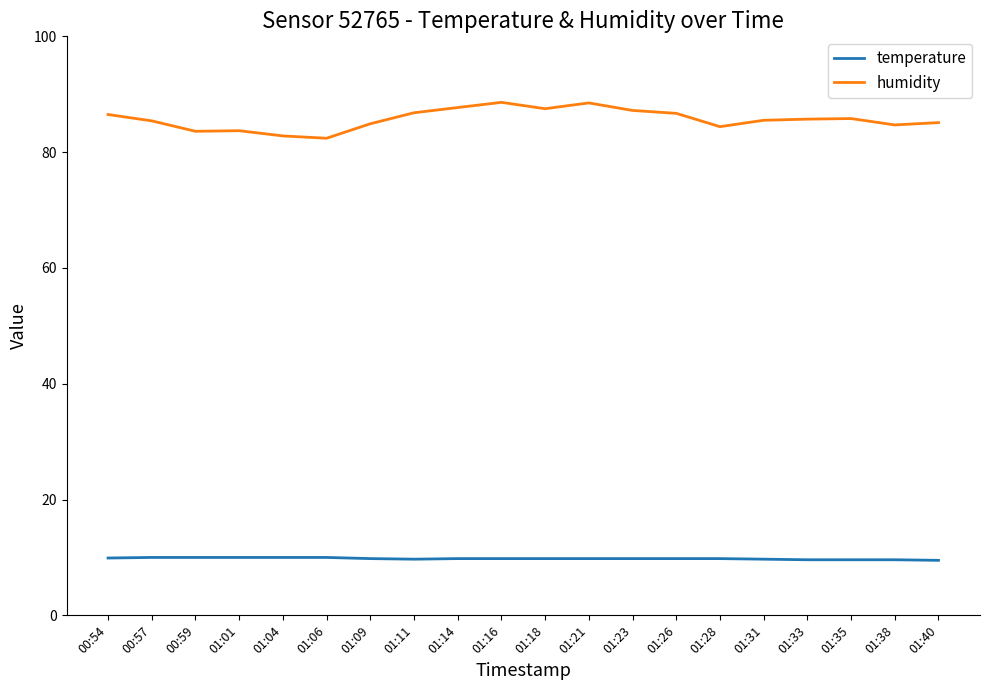

What is the average value of the temperature series?

9.8